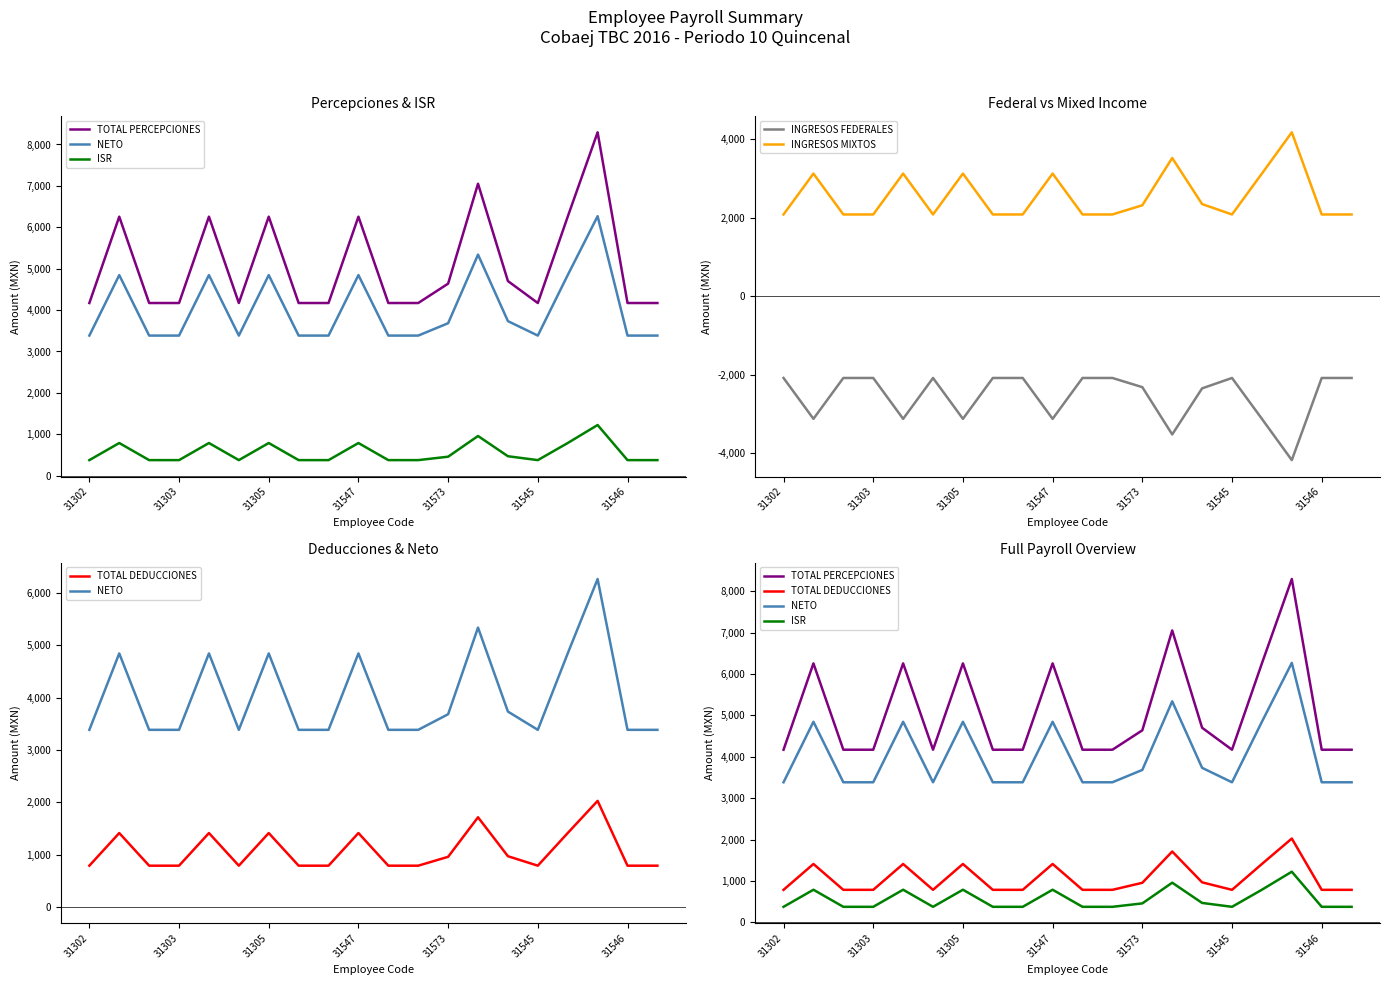

Count the number of categories in the chart.

20